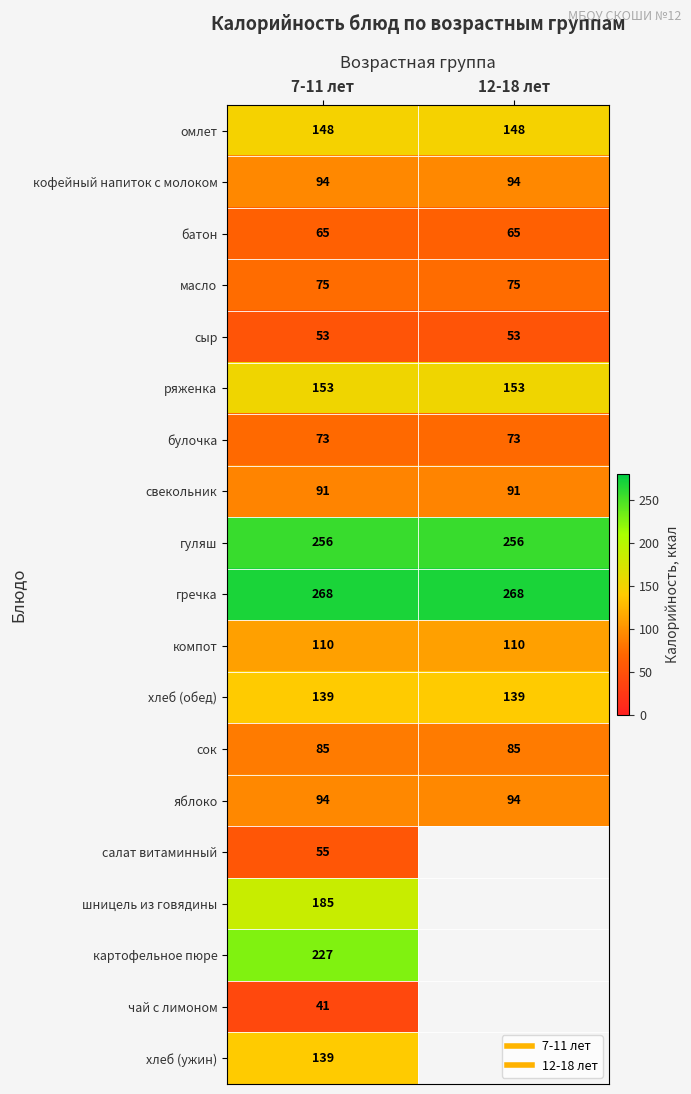

Count the number of categories in the chart.

2